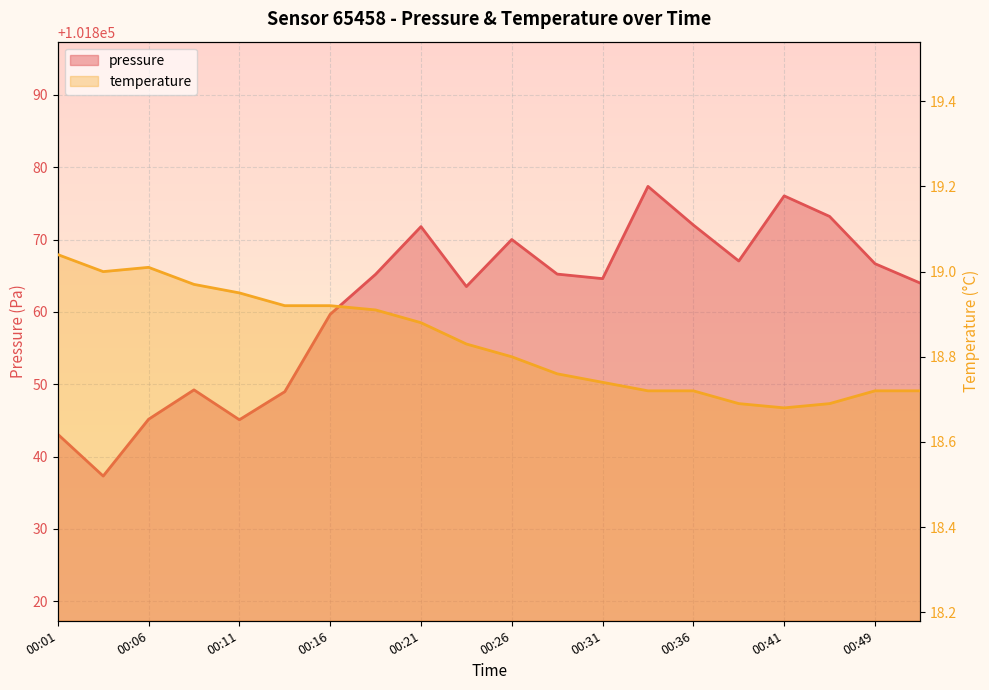

How many interior local valleys does the temperature series have?

2